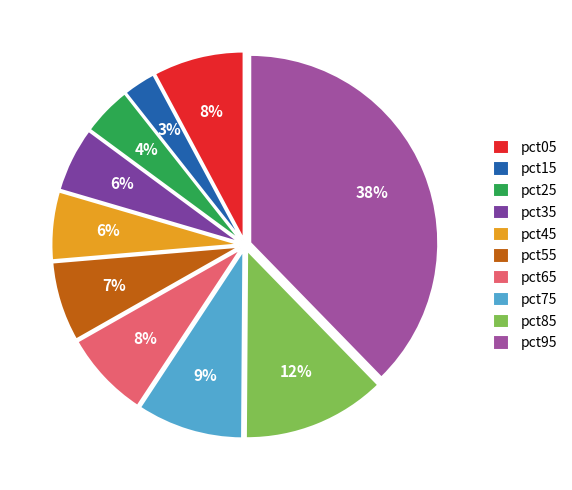

Combined, do pct25 and pct45 account for over 50%?

No